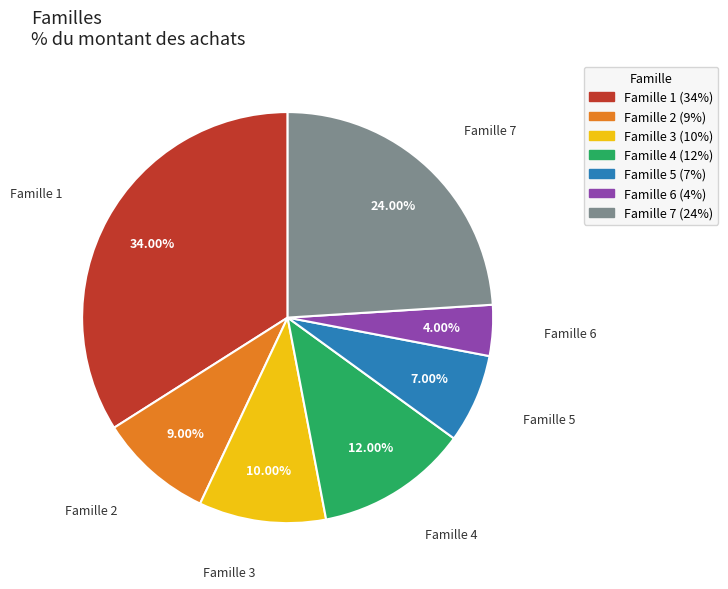

Does Famille 3 represent more than half of the total?

No